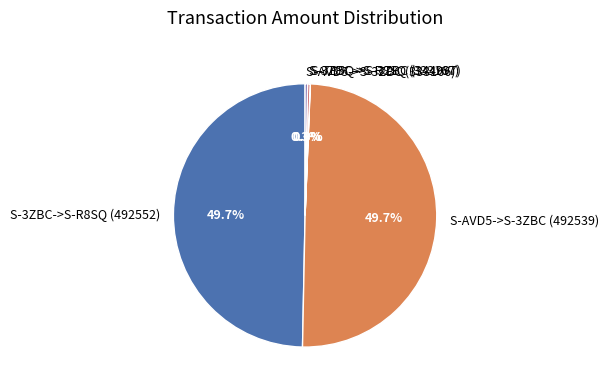

Do S-3ZBC->S-R8SQ (492552) and S-AVD5->S-3ZBC (492539) together represent more than half of the pie?

Yes